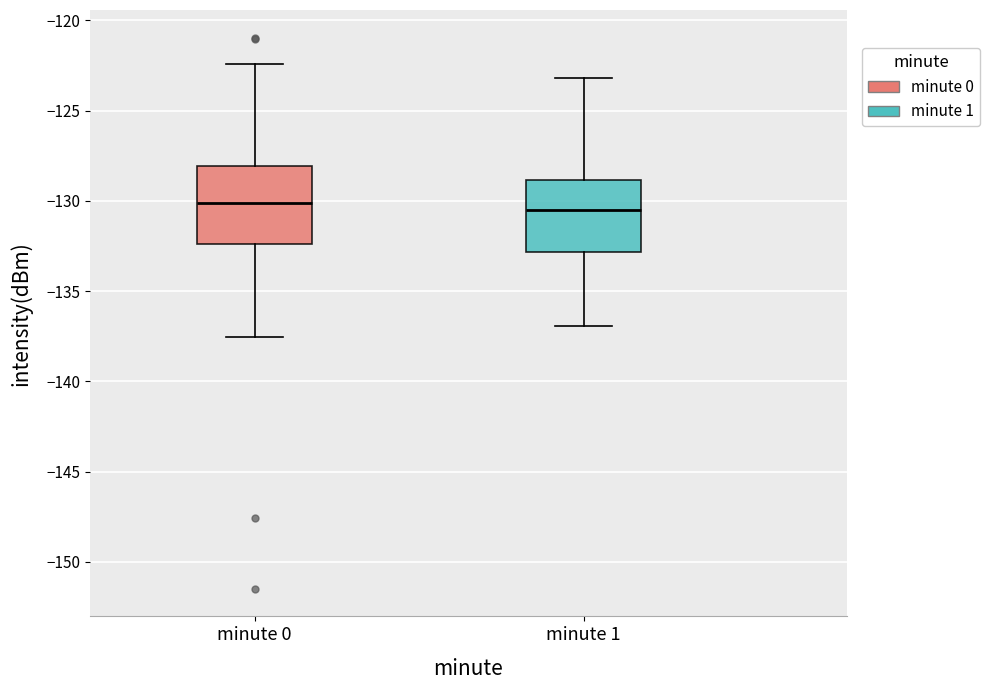

Where is the lower edge of the box for minute 0 on the y-axis? The values are not printed on the chart, so give them approximately, as read against the axis.

-132.5